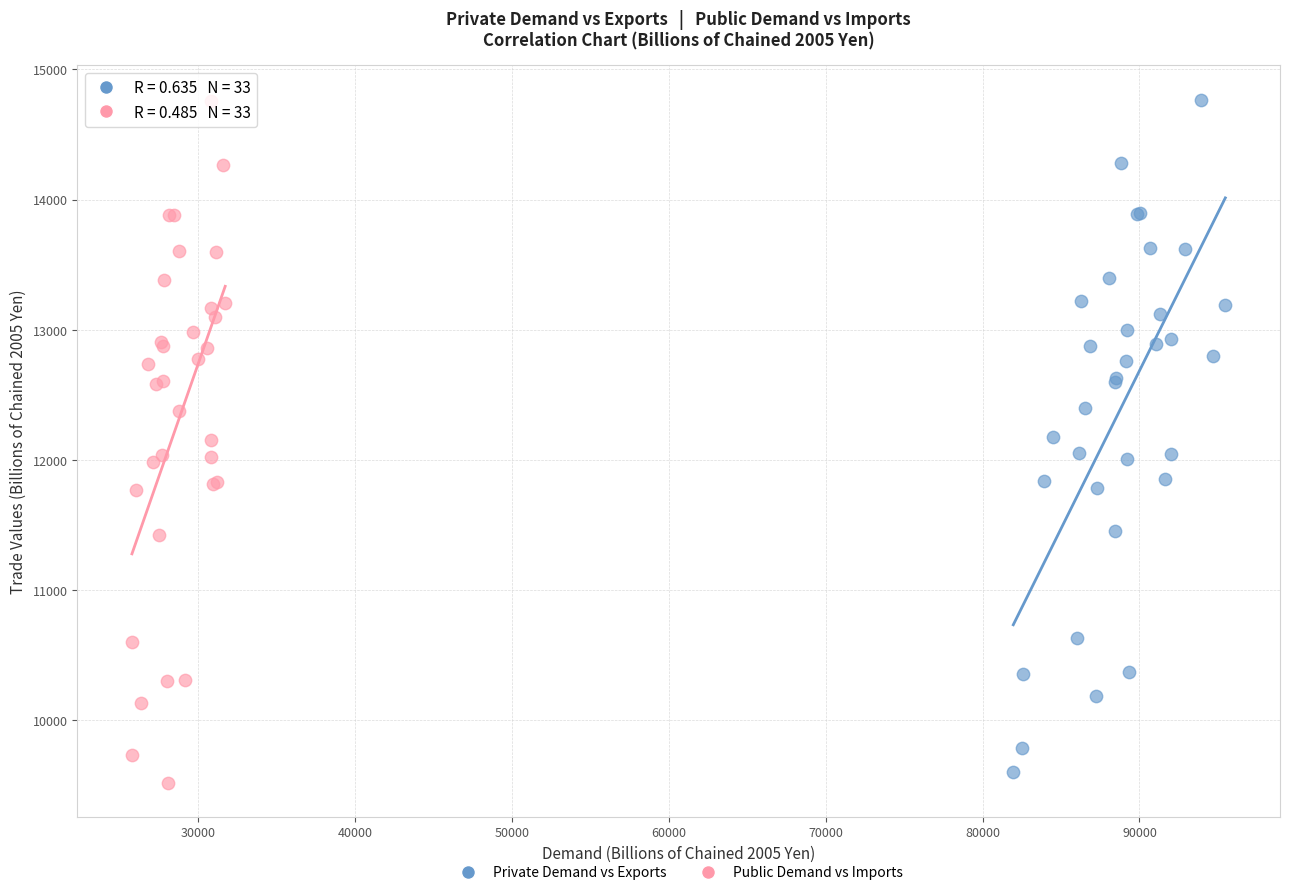

Which series has the widest spread of Y values?

Public Demand vs Imports